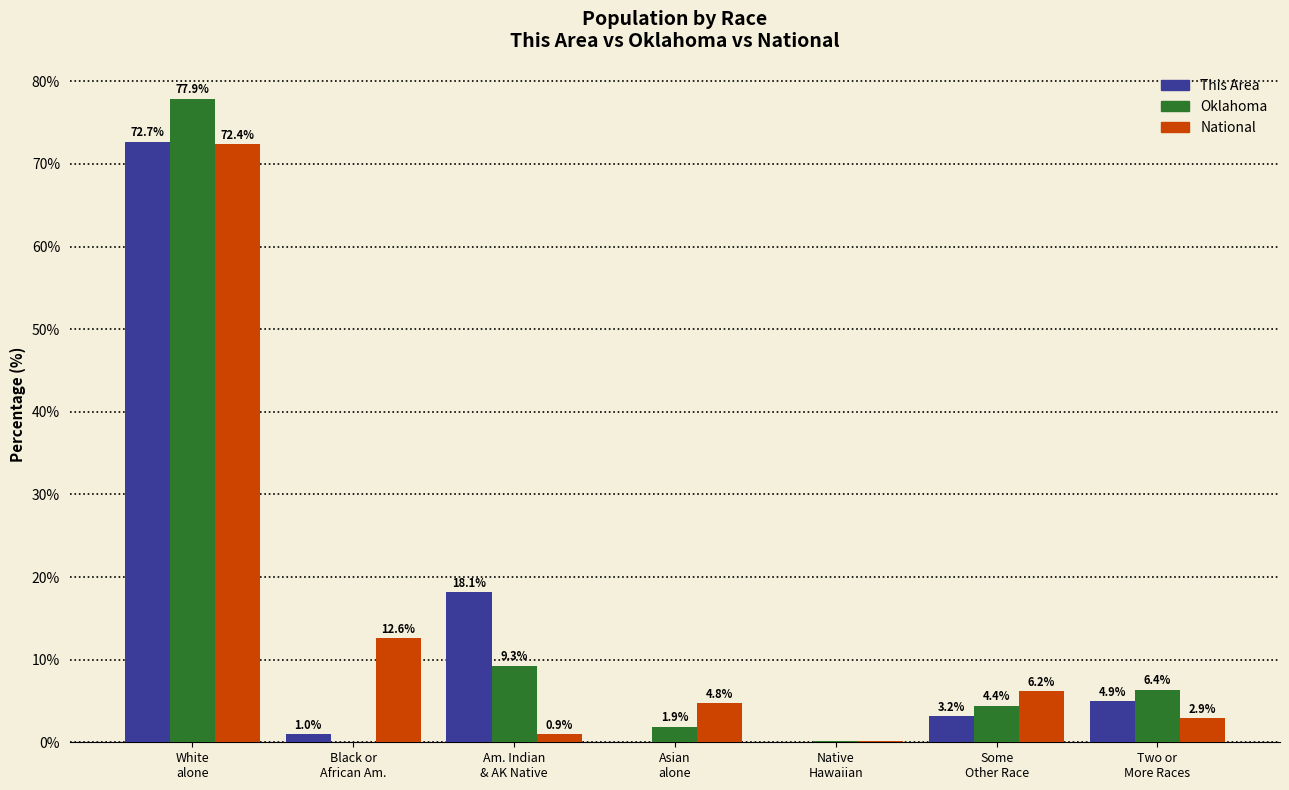

How many groups of bars are there?

7